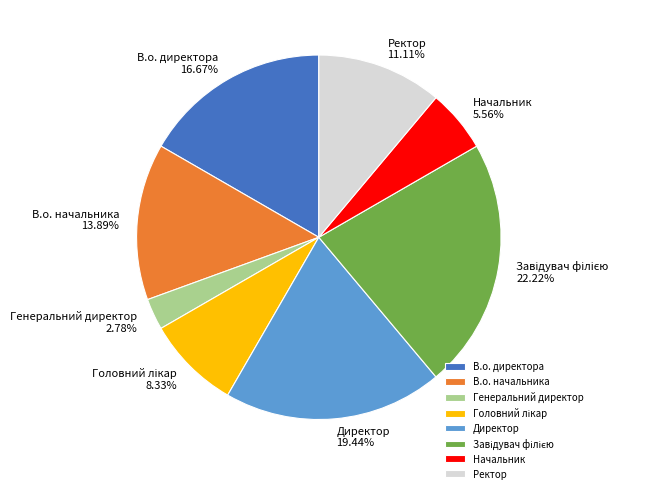

Combined, do В.о. директора and Начальник account for over 50%?

No